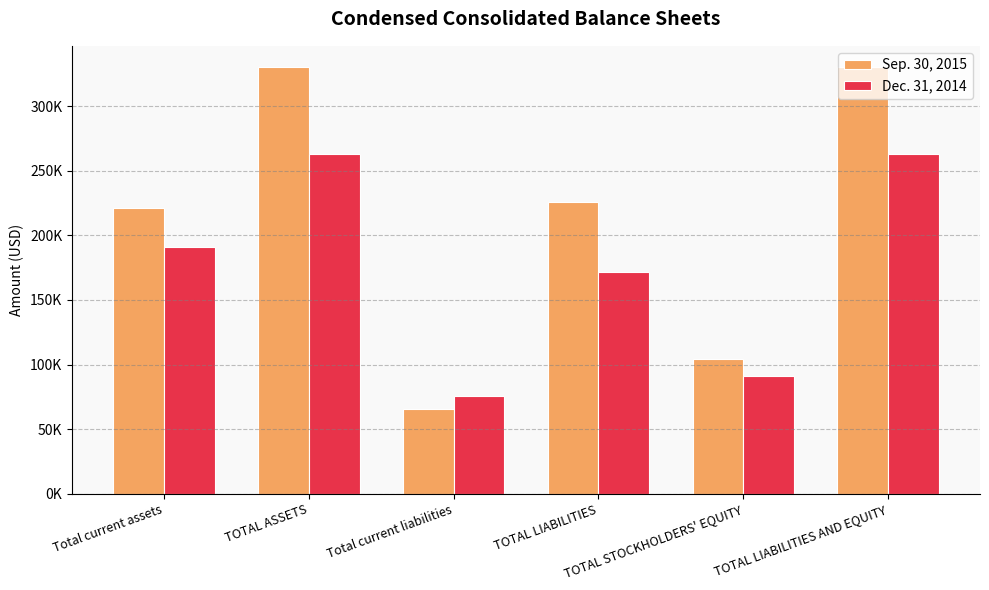

The Sep. 30, 2015 series shows 206926 at TOTAL ASSETS. True or false?

False